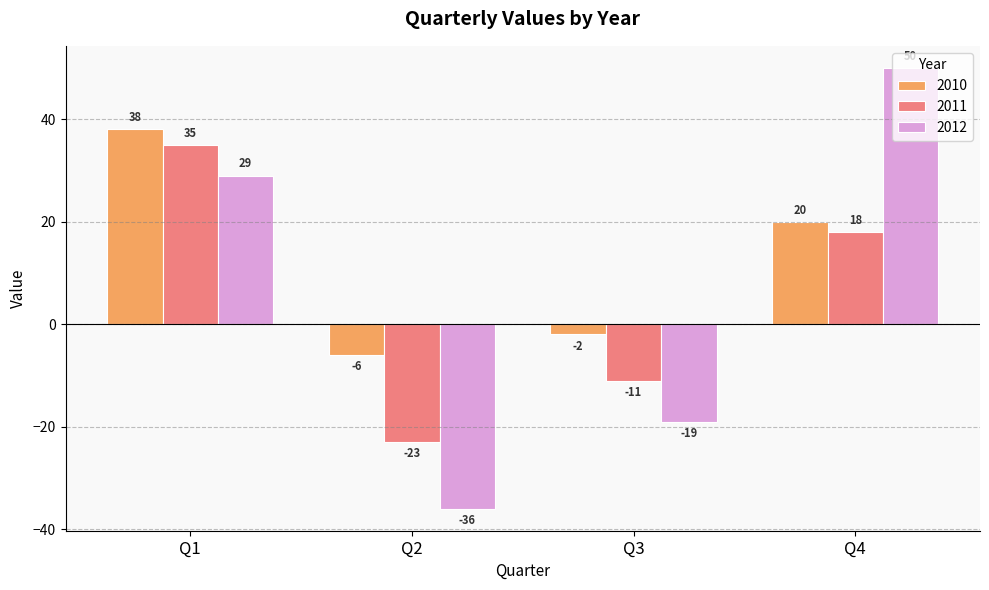

Which series has the largest total across all categories?

2010